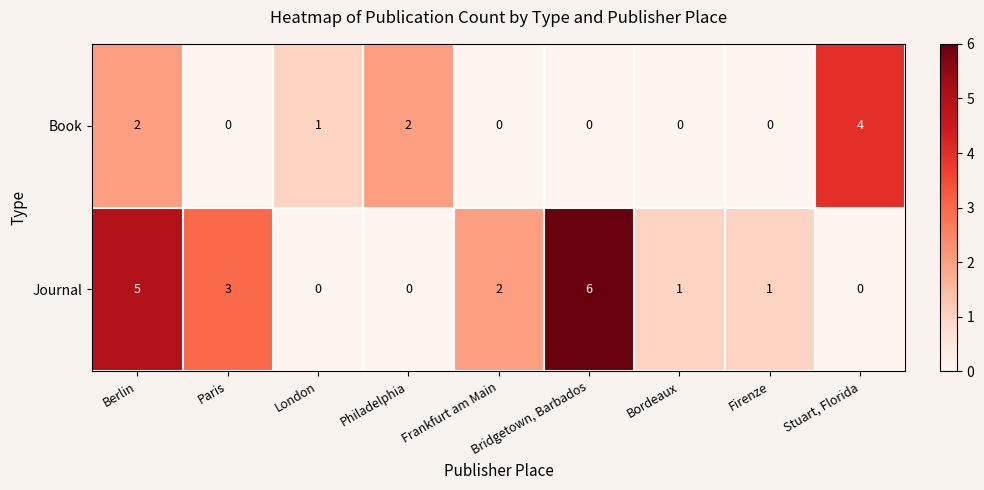

At which label does Book reach its peak?

Stuart, Florida